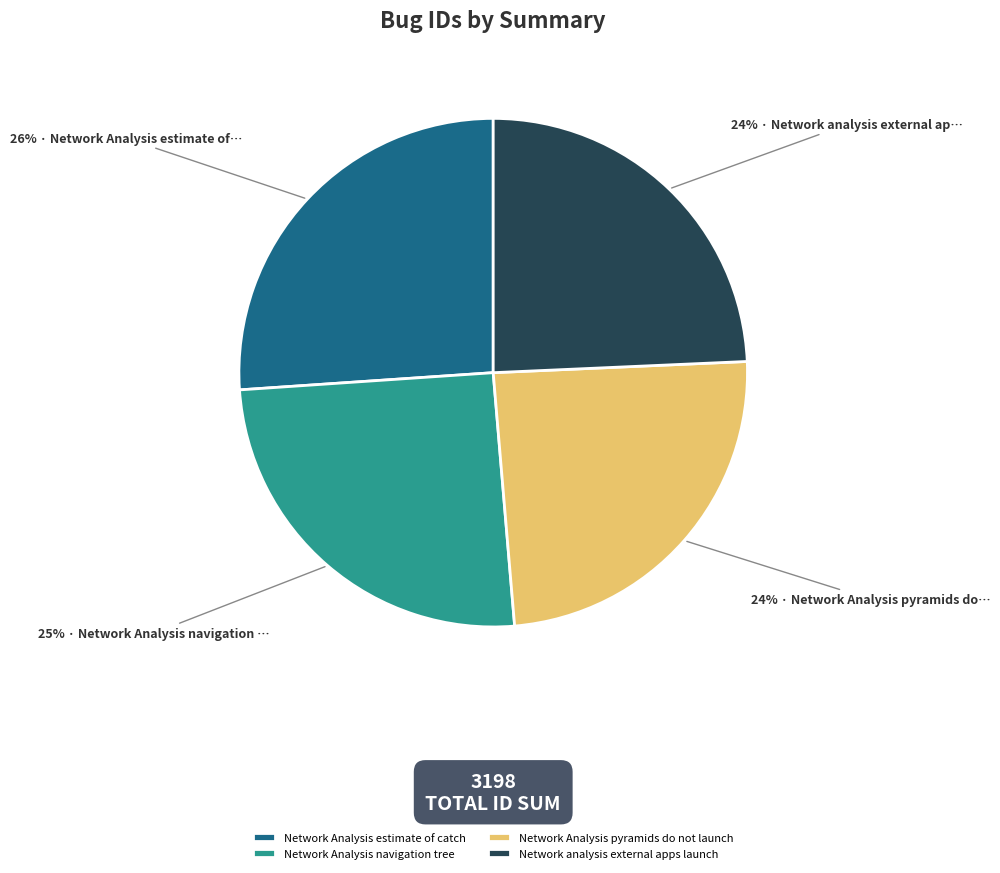

Does Network Analysis navigation tree represent more than half of the total?

No